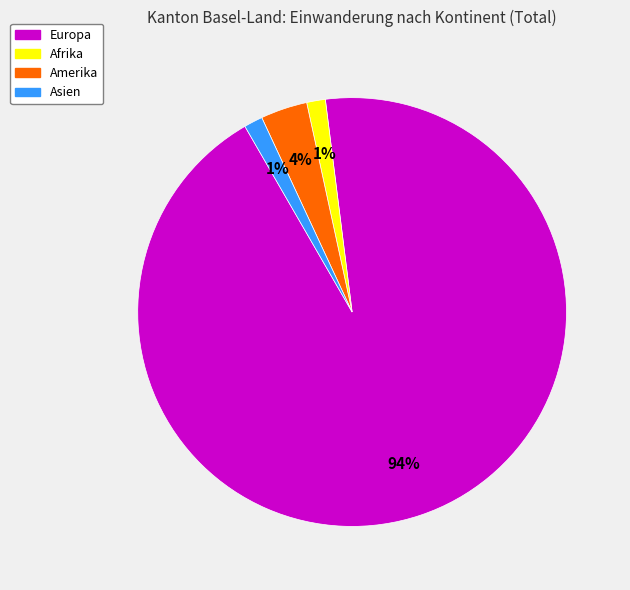

To the nearest percent, what is the average slice percentage?

25%